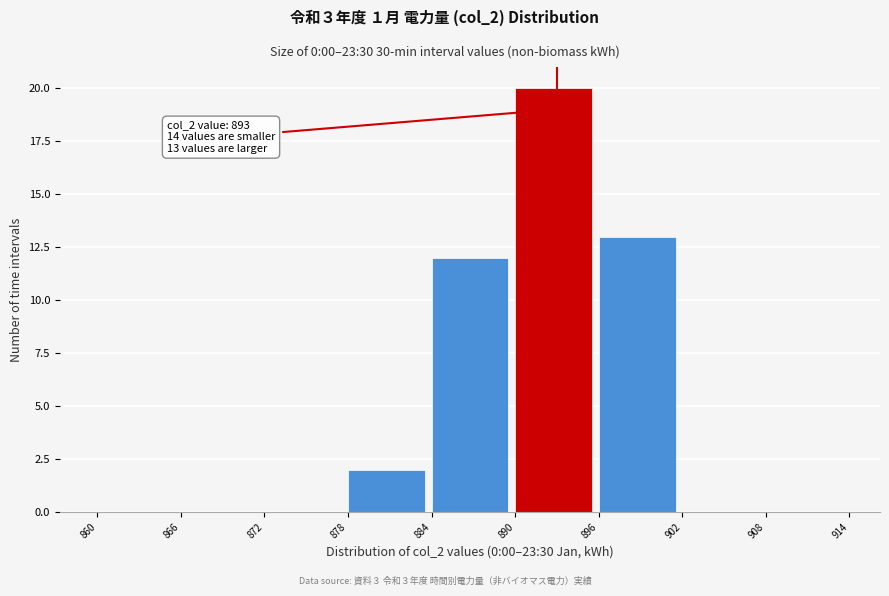

Which range on the x-axis has the tallest bar?

890 to 896